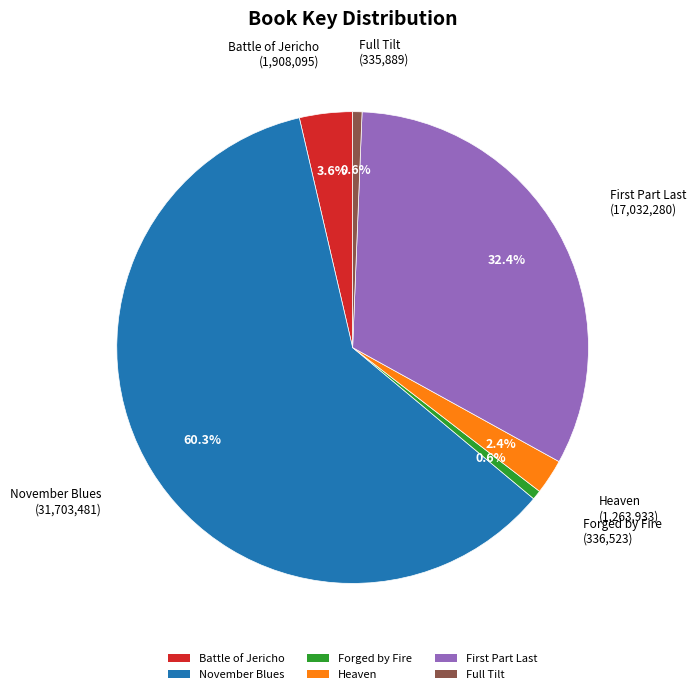

What percentage is NOT represented by Battle of Jericho?

96.4%